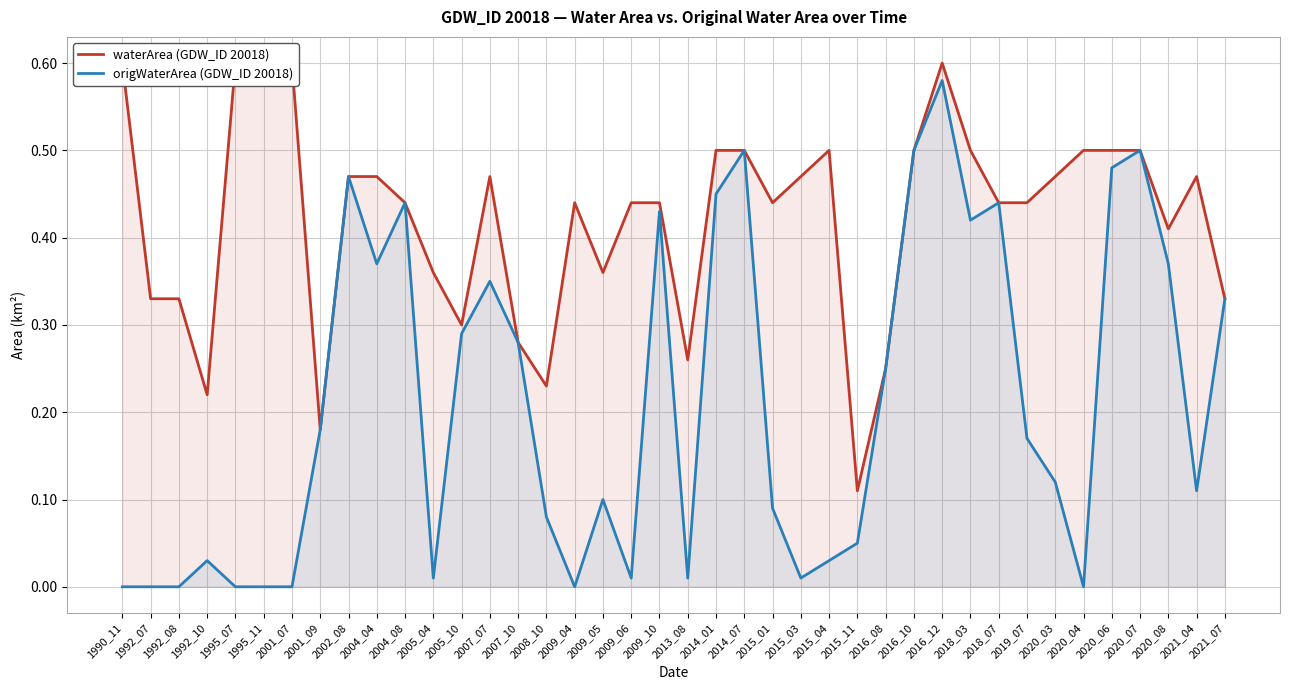

The origWaterArea (GDW_ID 20018) series shows 0.0 at 1992_10. True or false?

False